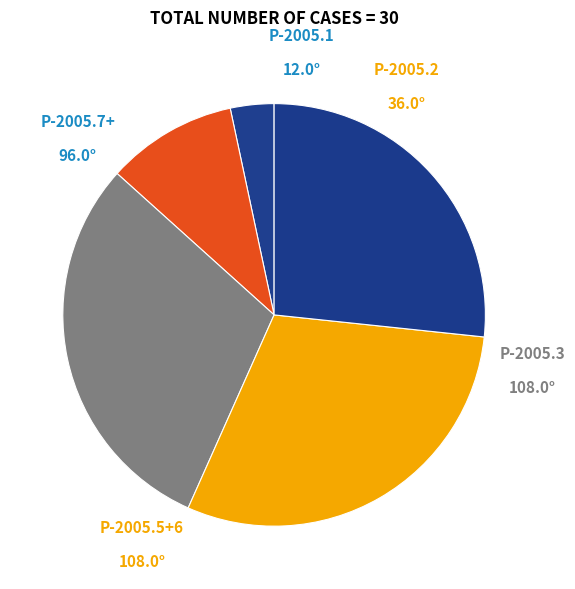

How many segments does this pie chart have?

5